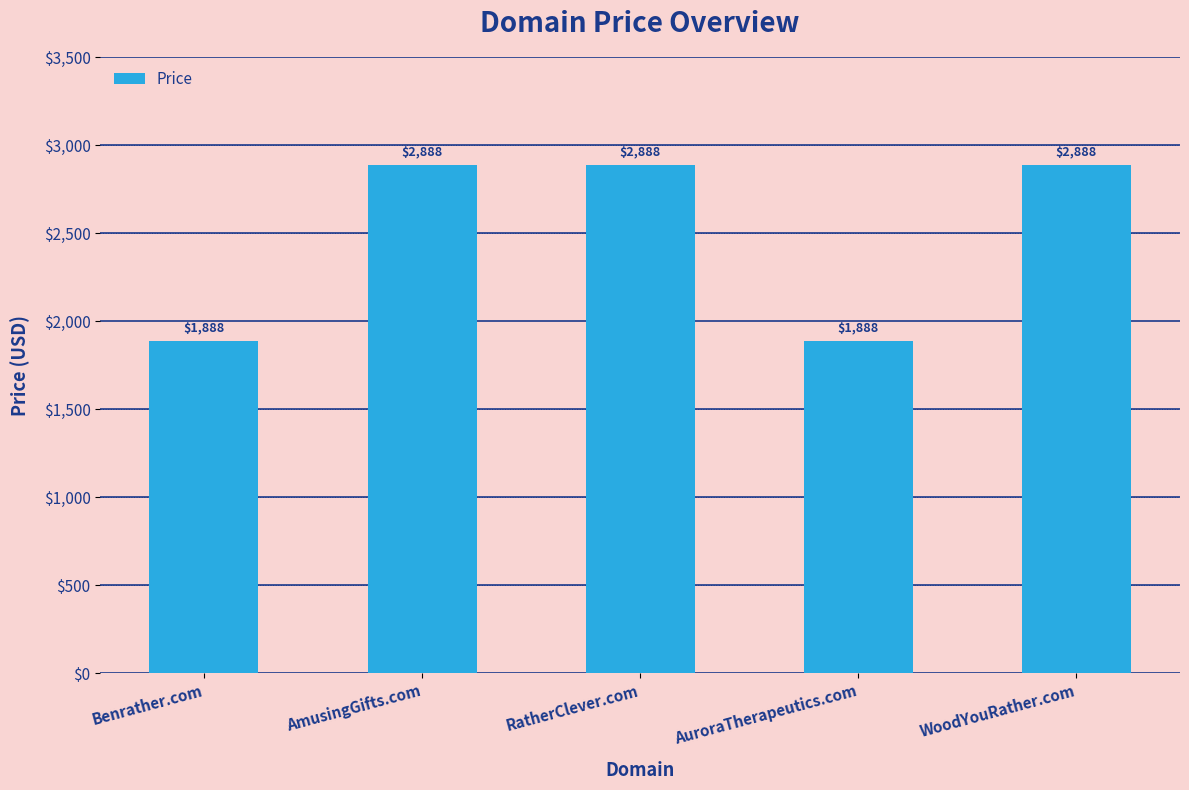

What is the maximum value shown in the chart?

2888